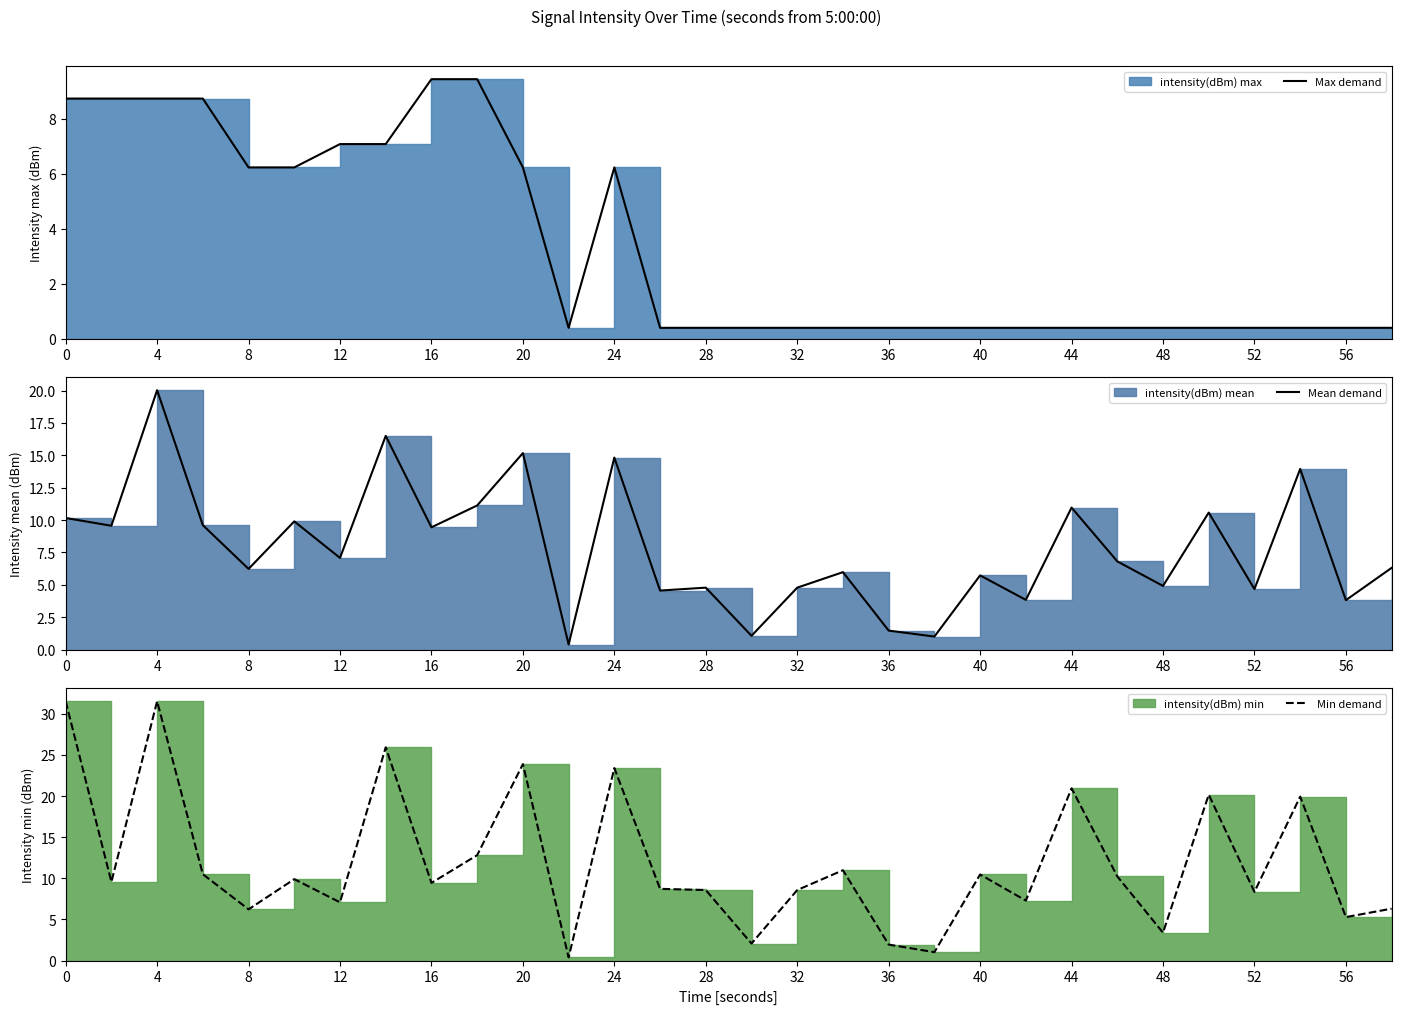

Between 12 and 28, which series saw the biggest shift?

Max demand